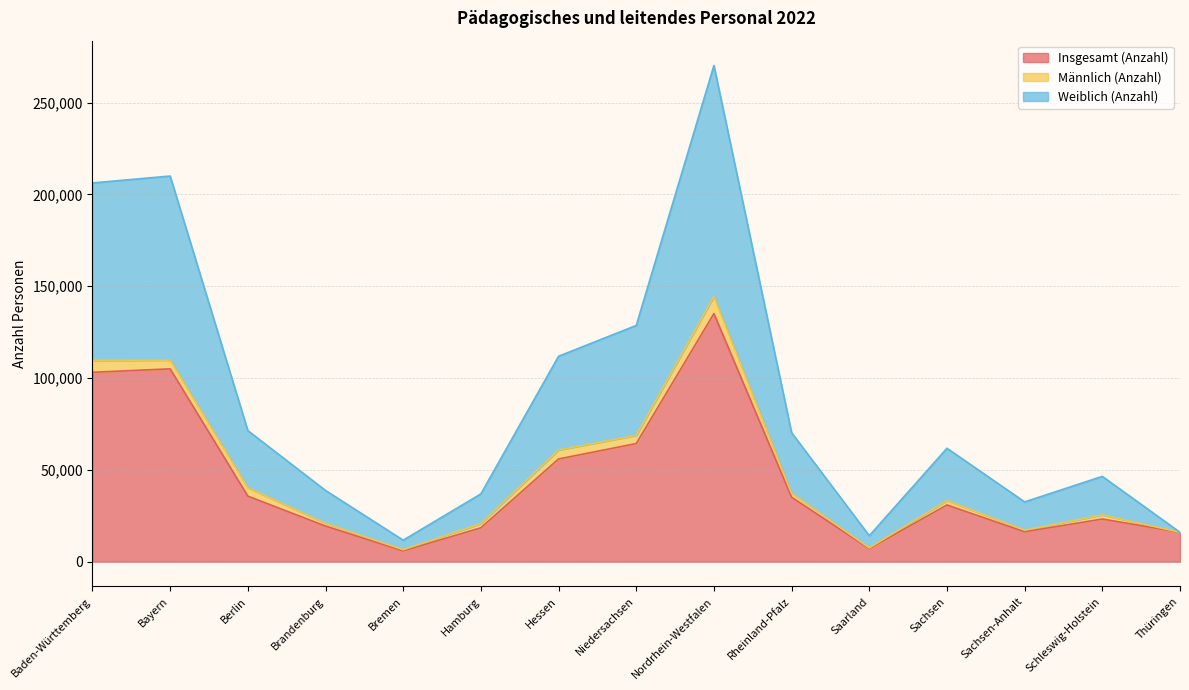

Is the value of Weiblich (Anzahl) at Thüringen greater than the value of Insgesamt (Anzahl) at Berlin?

No